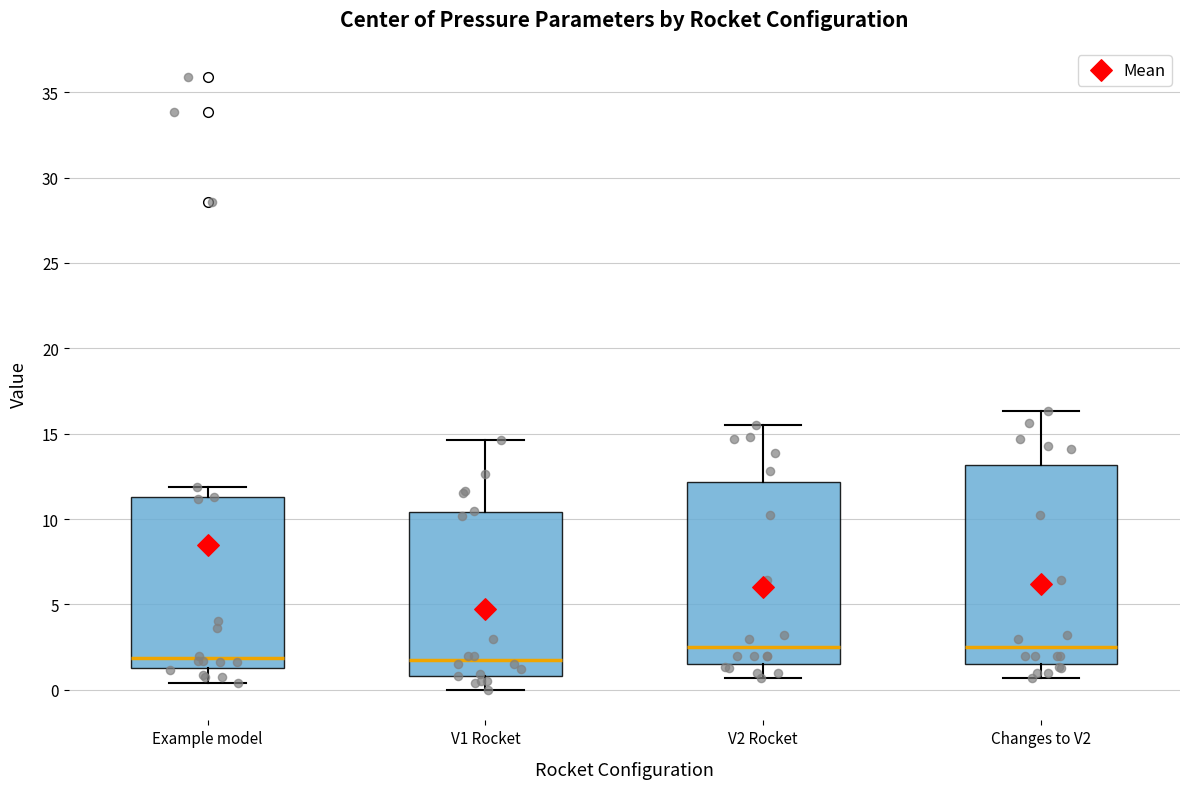

Reading left to right, transcribe this box plot: for each box, give where its median line is, the range the box spans, and where its two whiskers end, as read against the y-axis. The values are not printed on the chart, so give them approximately, as read against the axis.

Example model: median 2.0, box 1.5 to 11.5, whiskers 0.5 to 12.0
V1 Rocket: median 2.0, box 1.0 to 10.5, whiskers 0.0 to 14.5
V2 Rocket: median 2.5, box 1.5 to 12.0, whiskers 0.5 to 15.5
Changes to V2: median 2.5, box 1.5 to 13.0, whiskers 0.5 to 16.5